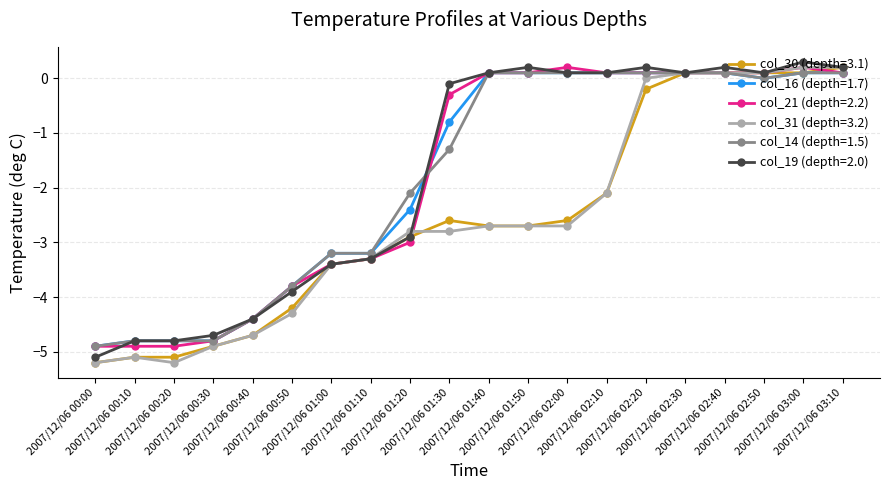

What is the value of the col_16 (depth=1.7) point at the 4th from the left?

-4.8